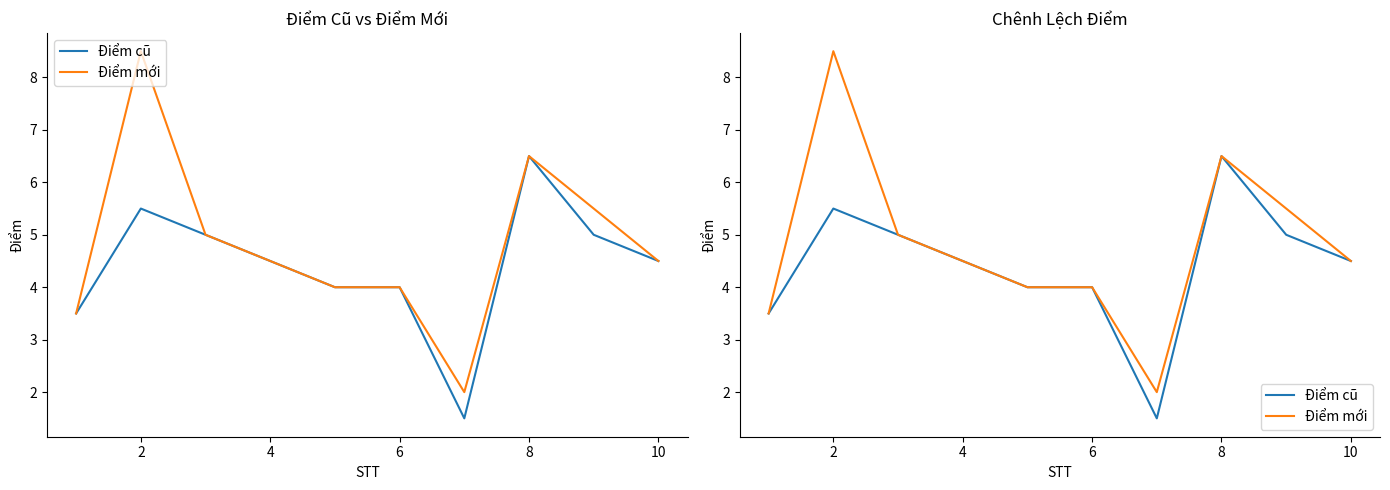

The Điểm cũ series shows 7.4 at 10. True or false?

False